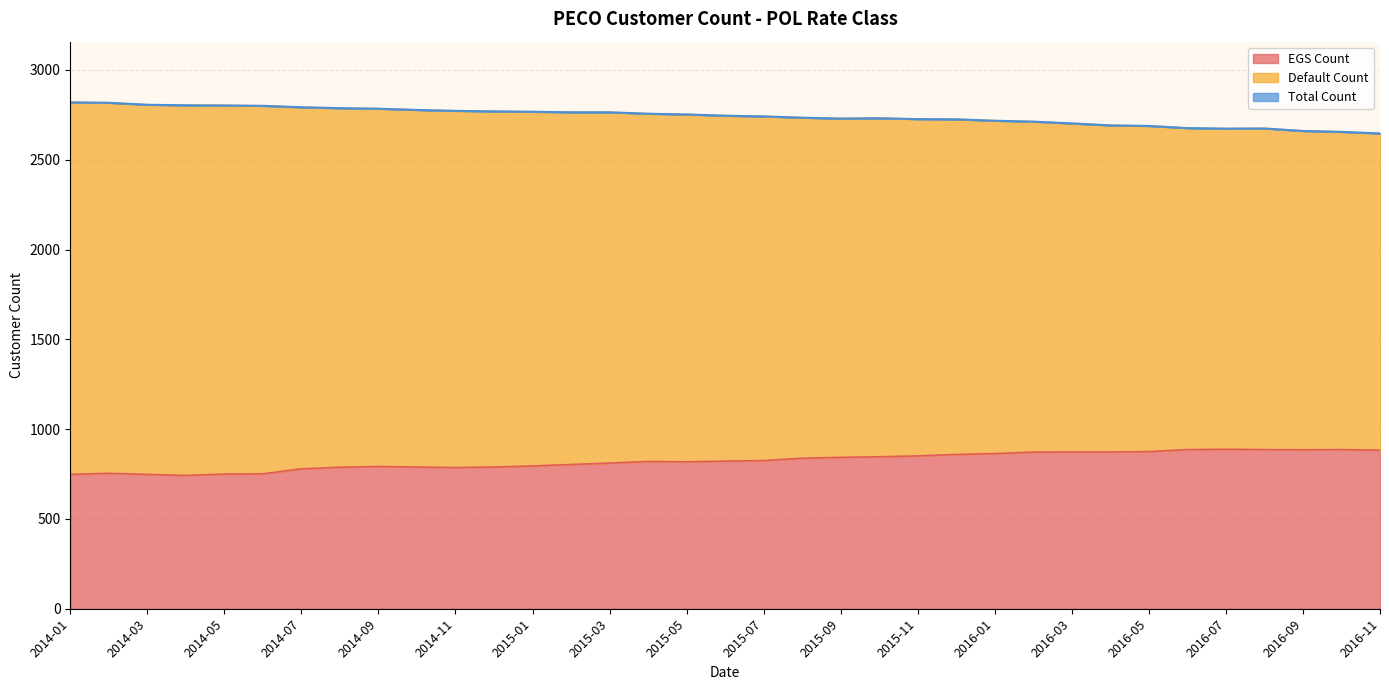

At which category does EGS Count reach its first local valley?

2014-04